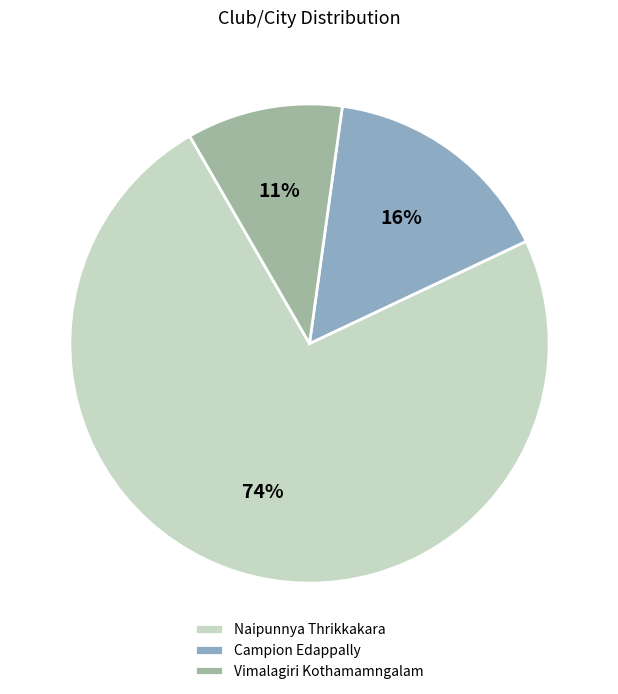

To the nearest percent, what is the difference between the Campion Edappally and Vimalagiri Kothamamngalam slice percentages?

5%